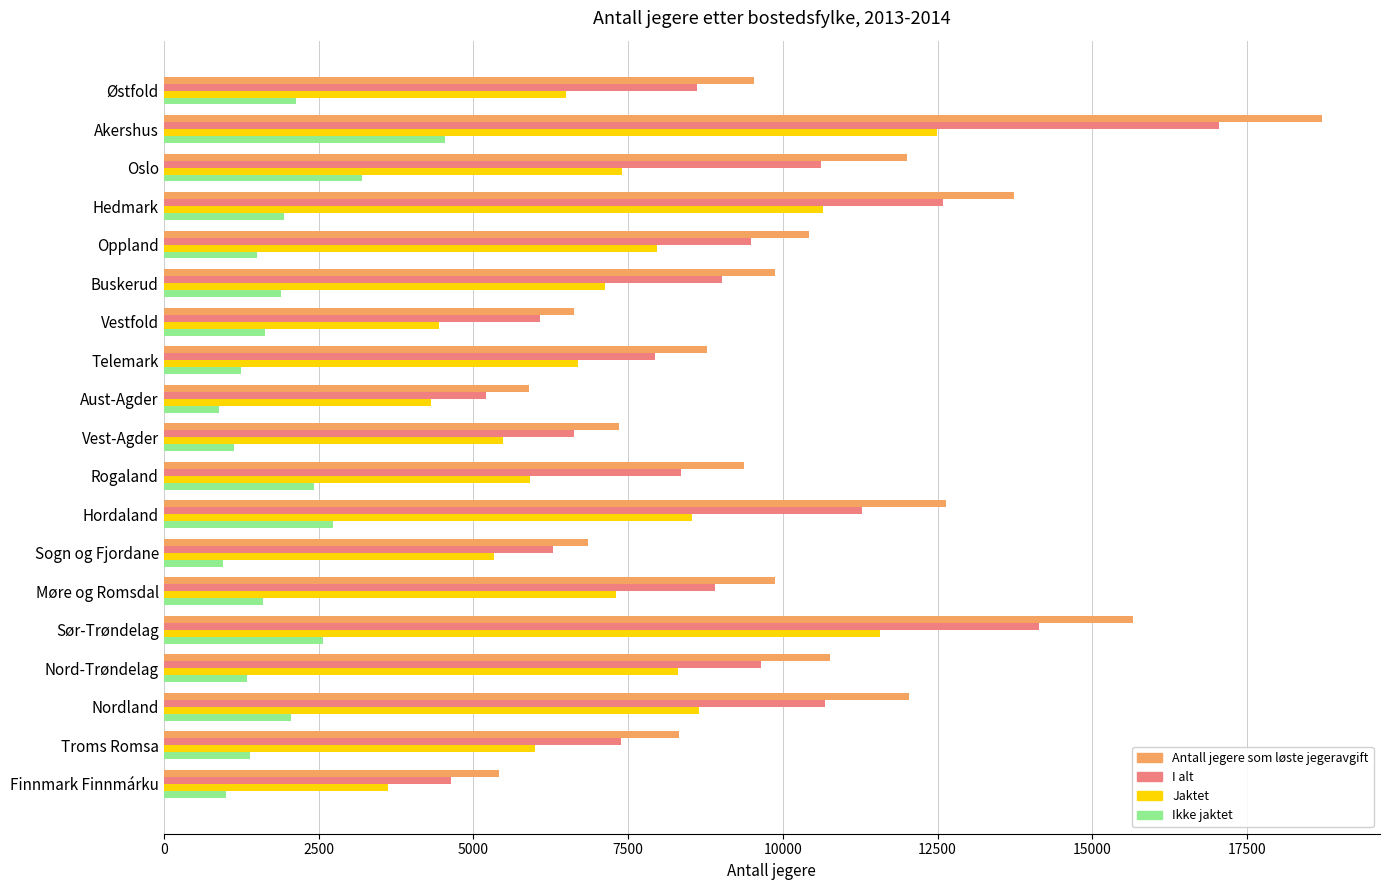

What is the average value of the Ikke jaktet series?

1908